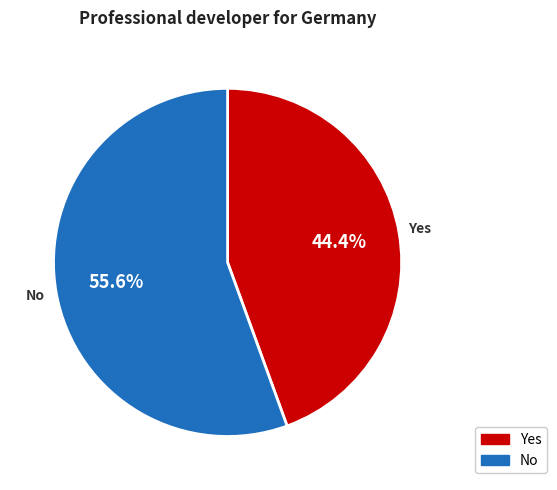

What percentage is the No slice, to the nearest percent?

56%